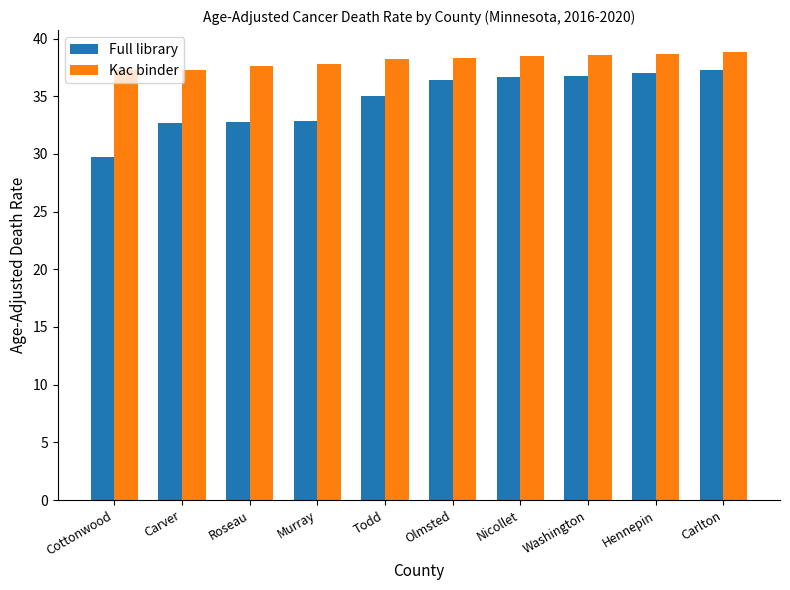

Where does the Full library series first go above 36?

Olmsted